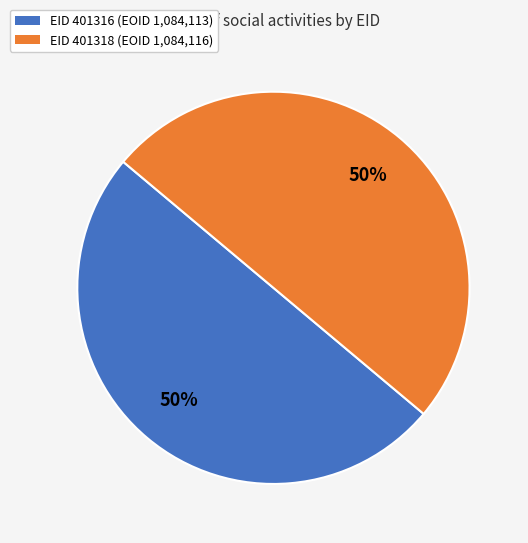

How many slices are in this pie chart?

2